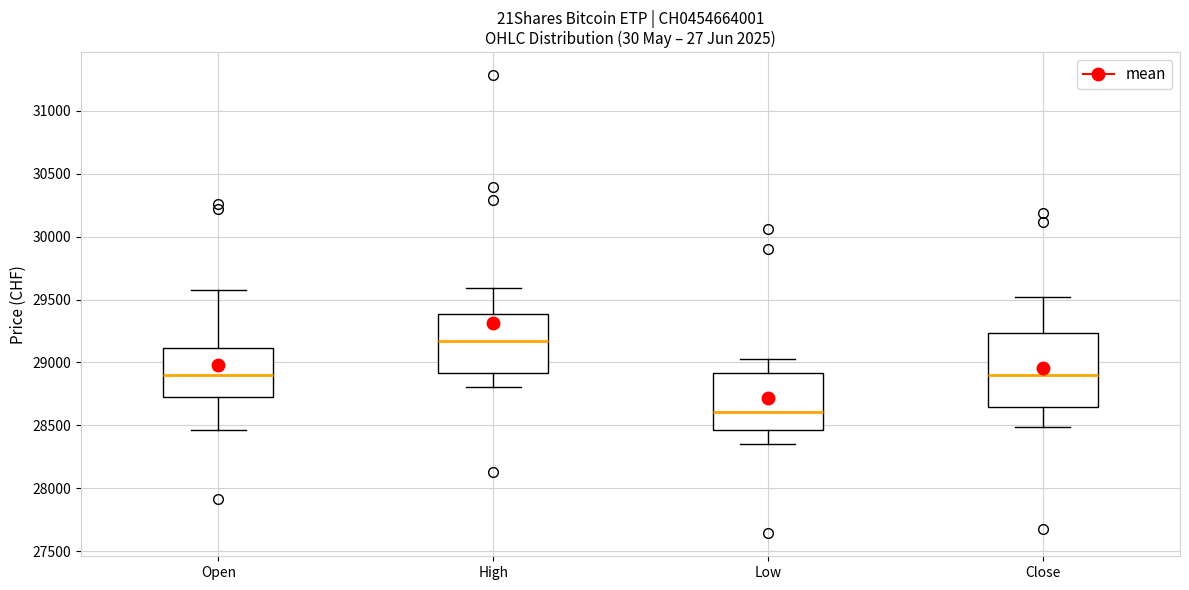

Reading left to right, transcribe this box plot: for each box, give where its median line is, the range the box spans, and where its two whiskers end, as read against the y-axis. The values are not printed on the chart, so give them approximately, as read against the axis.

Open: median 28900, box 28700 to 29100, whiskers 28450 to 29550
High: median 29150, box 28900 to 29400, whiskers 28800 to 29600
Low: median 28600, box 28450 to 28900, whiskers 28350 to 29050
Close: median 28900, box 28650 to 29250, whiskers 28500 to 29500